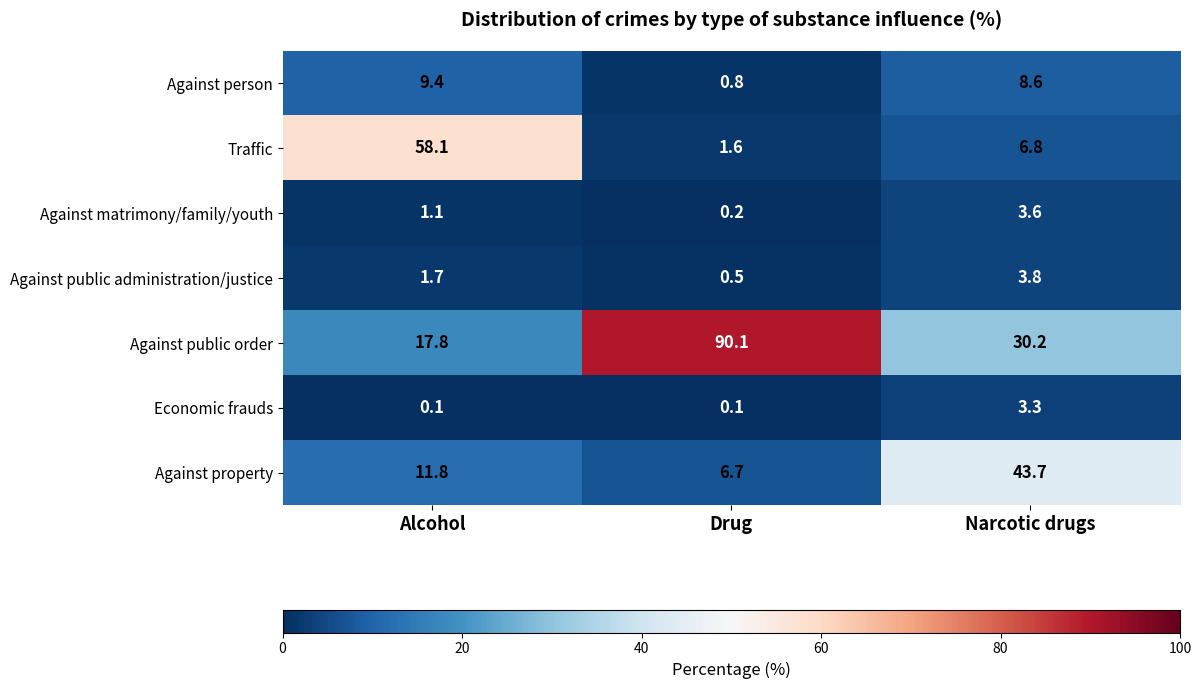

What is the sum of the Against matrimony/family/youth values at Narcotic drugs and Drug?

3.8